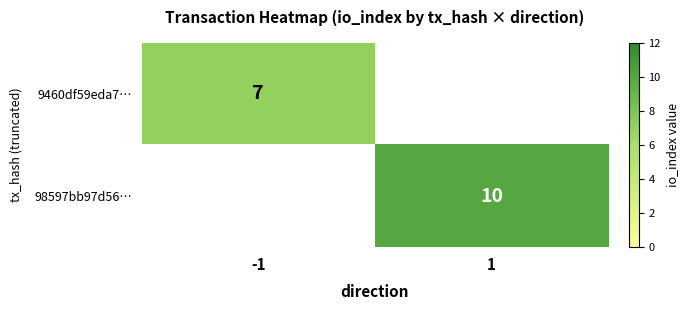

The 98597bb97d56… series shows 14 at 1. True or false?

False